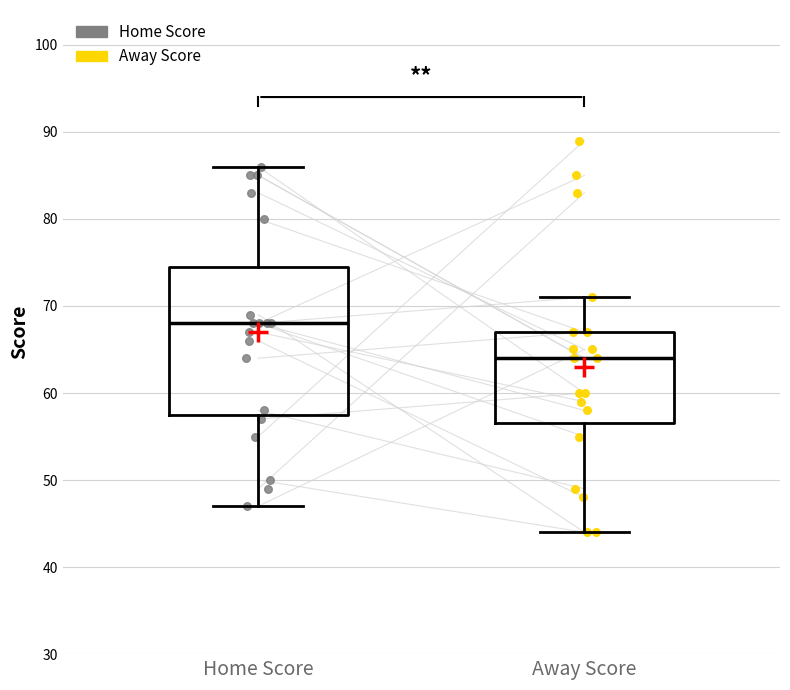

Where is the lower edge of the box for Away Score on the y-axis? The values are not printed on the chart, so give them approximately, as read against the axis.

57